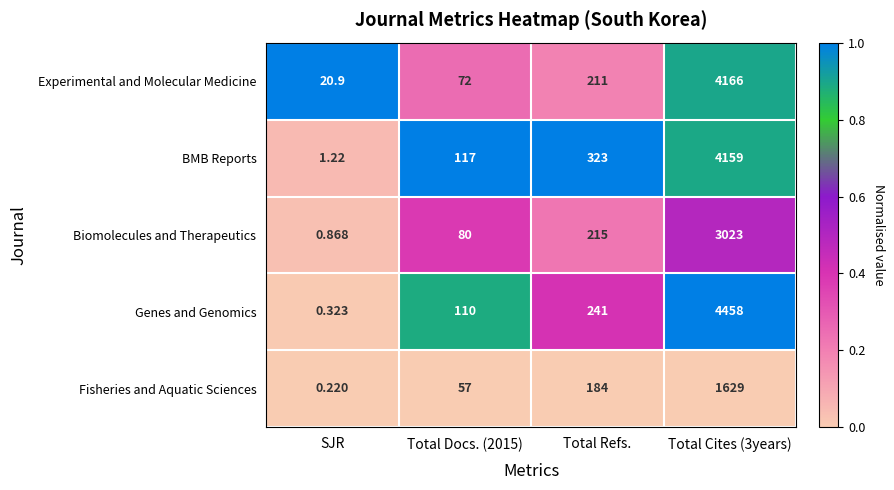

Rank the series at SJR from lowest to highest value.

Fisheries and Aquatic Sciences, Genes and Genomics, Biomolecules and Therapeutics, BMB Reports, Experimental and Molecular Medicine